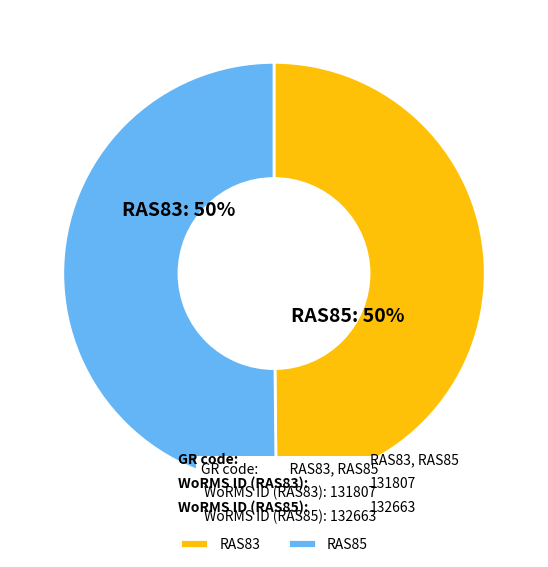

Approximately how many times larger is the value at RAS85 compared to RAS83?

1.0